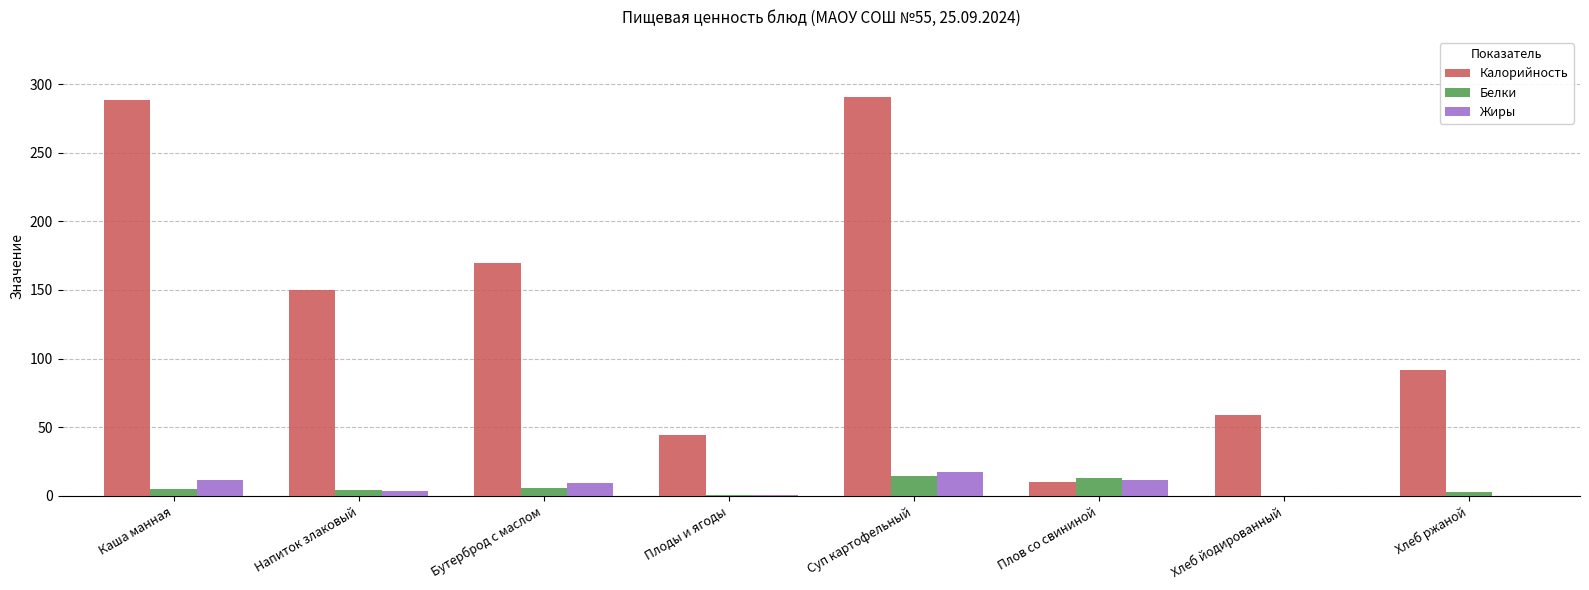

Between Каша манная and Плов со свининой, which series saw the biggest shift?

Калорийность